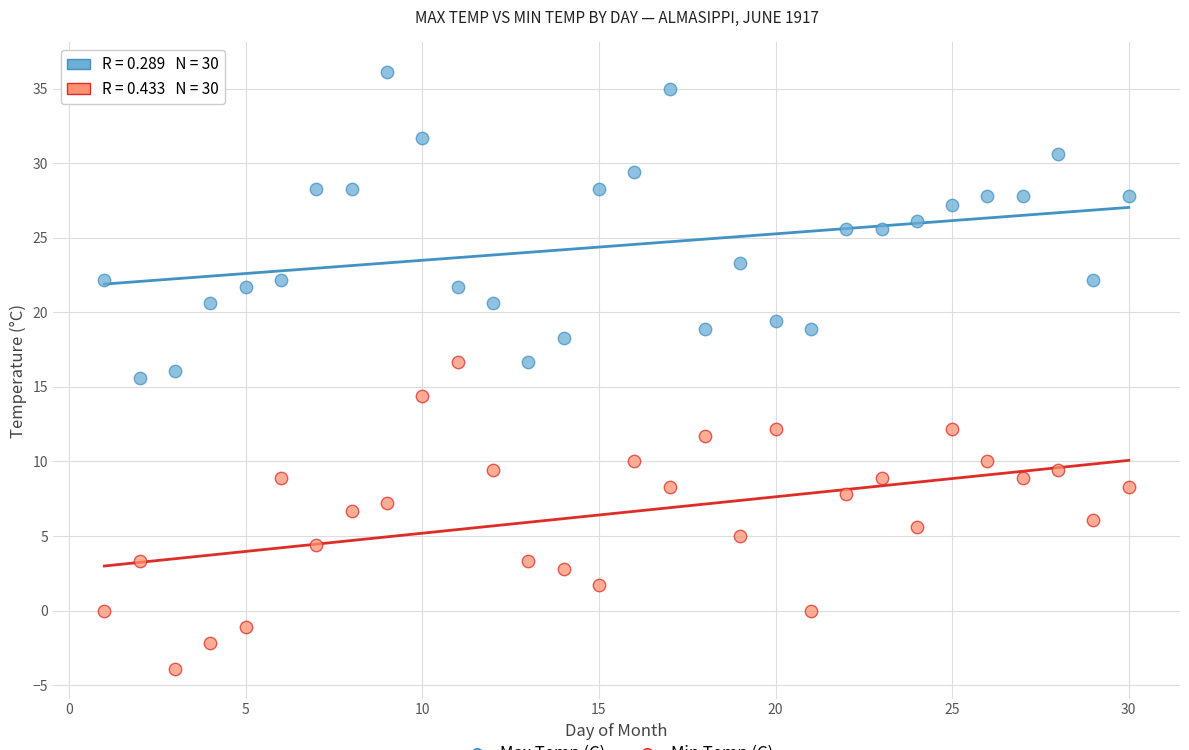

Across all data points, what is the range of Y values (max minus min)?

40.0